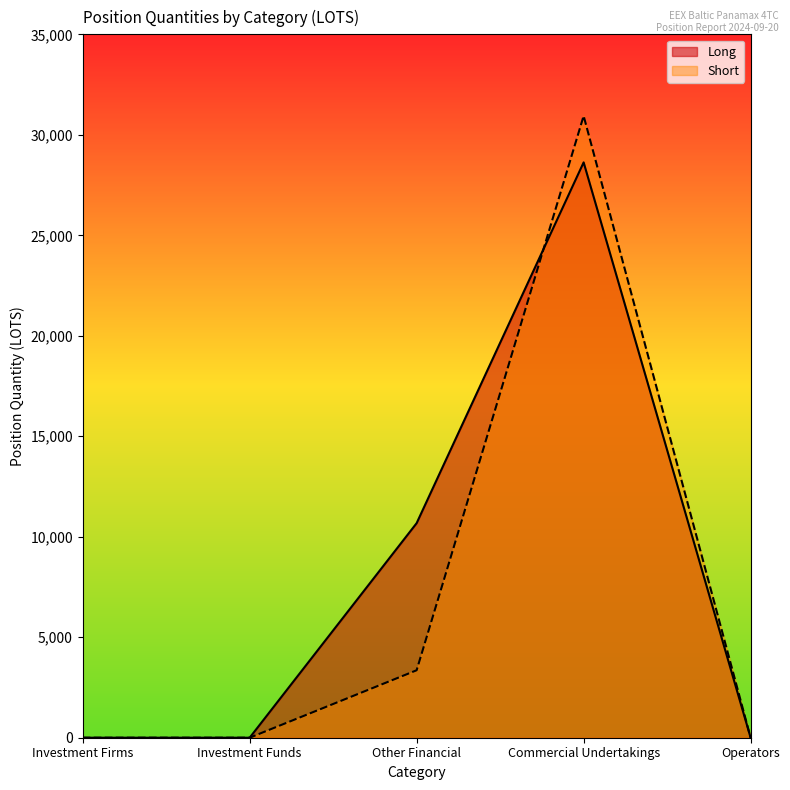

Where is the first local maximum for Long?

Commercial Undertakings